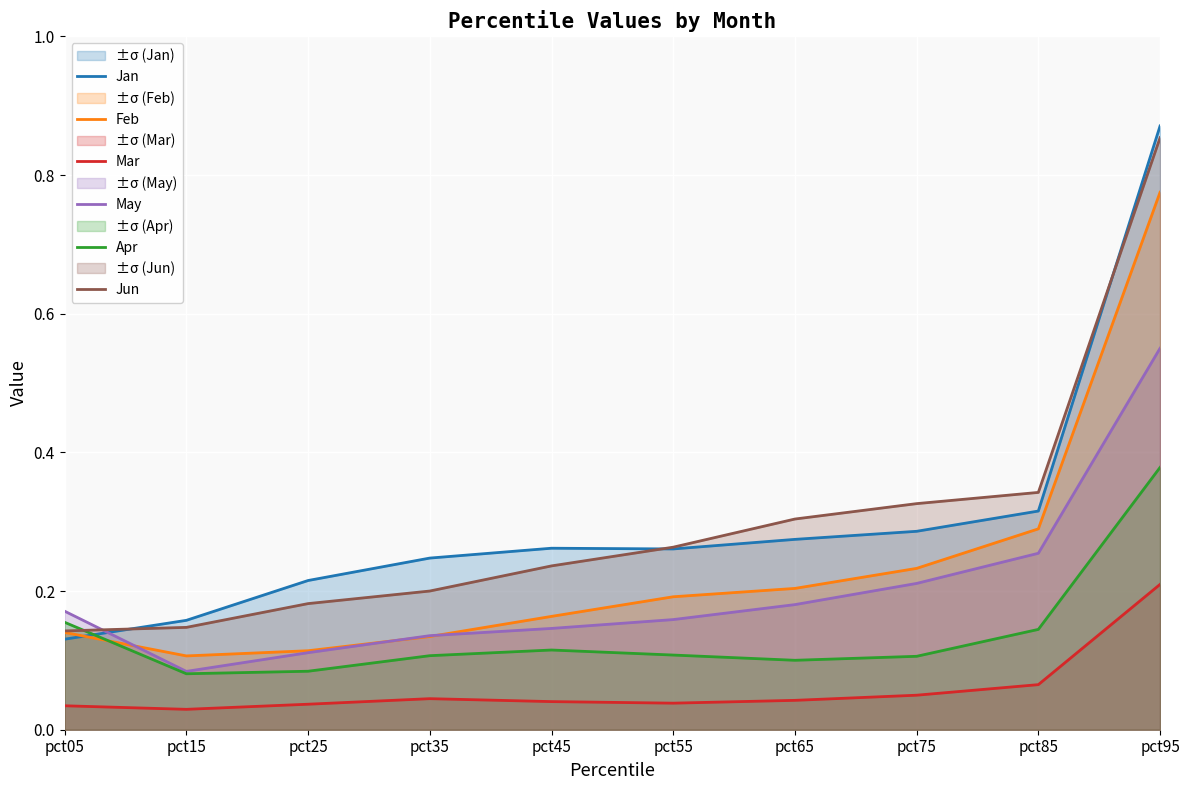

How many times do Jun and May cross each other?

1